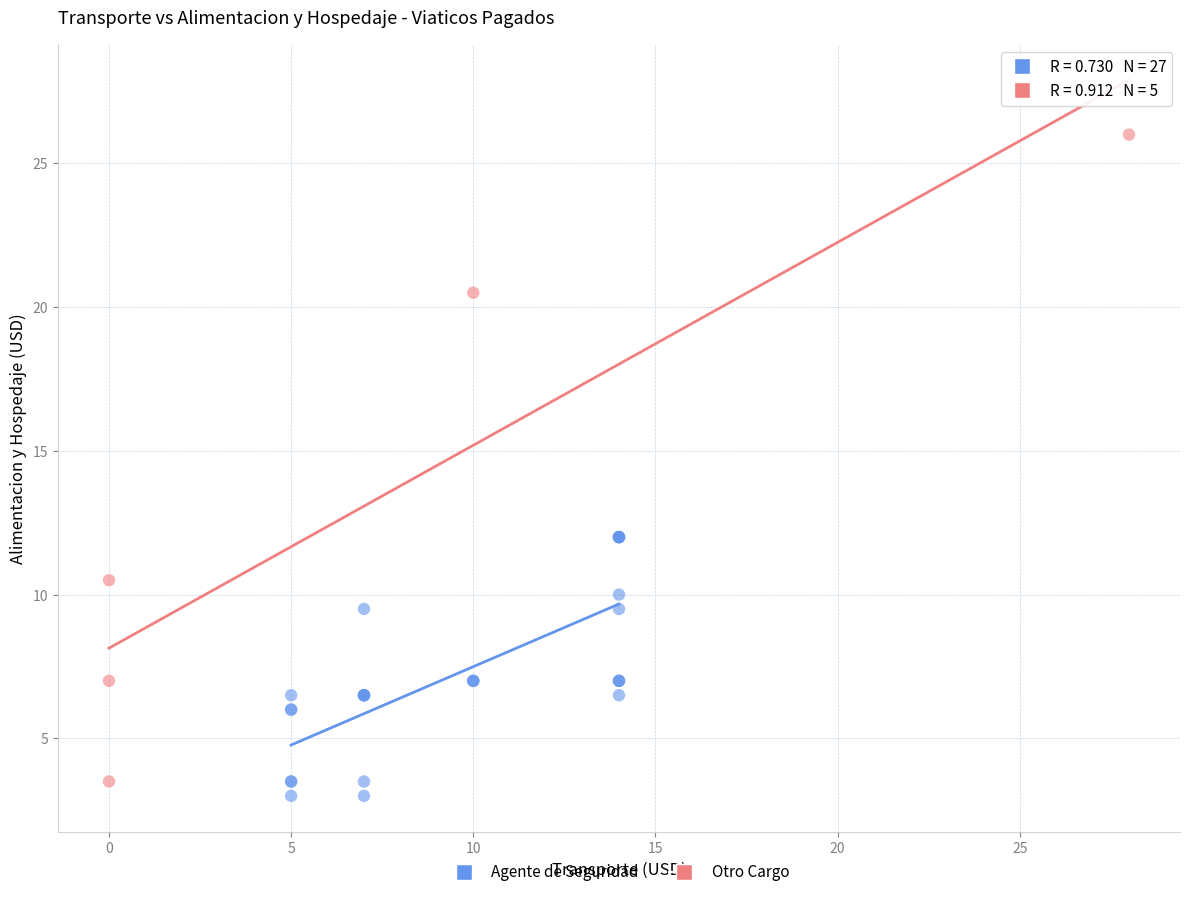

What are all the series names shown in the legend?

Agente de Seguridad, Otro Cargo